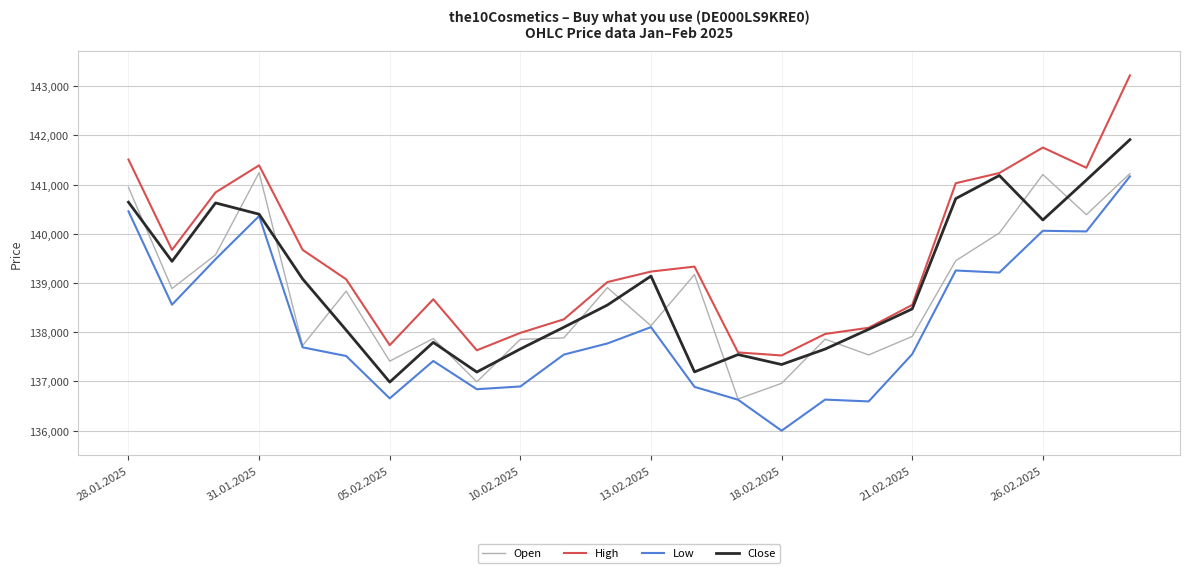

What is the minimum value for Open?

136644